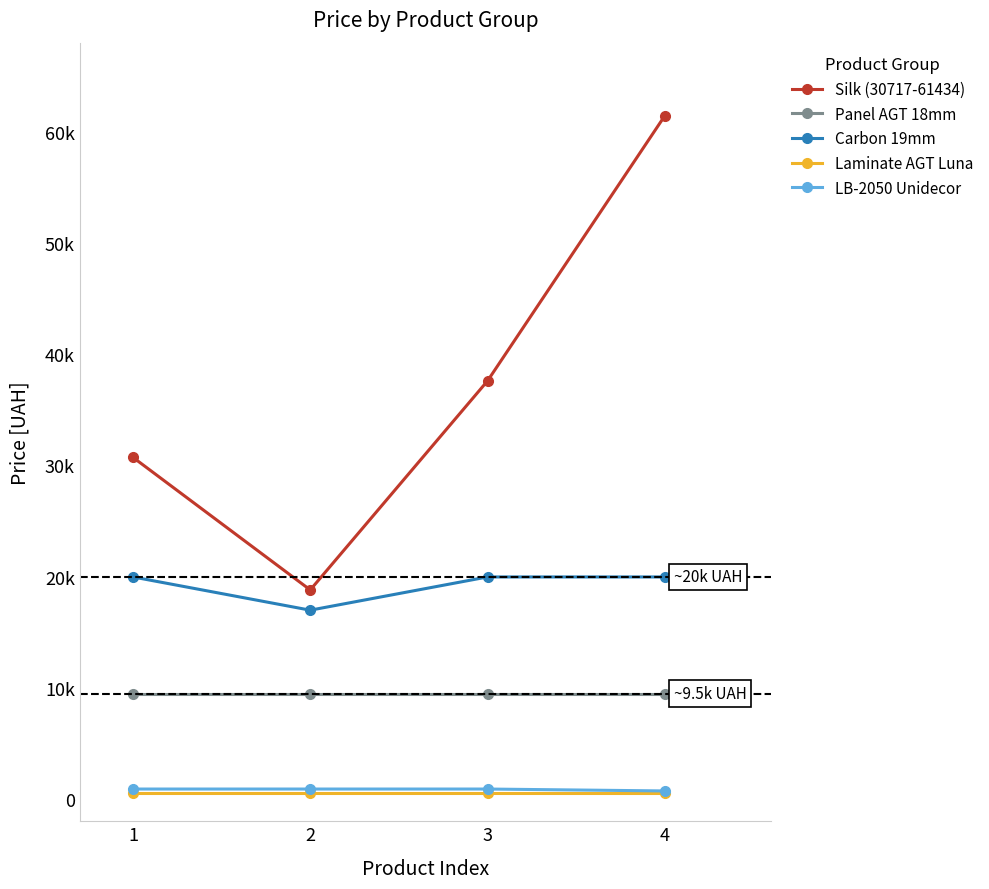

Reading left to right, what are all the values shown in this chart?

Silk (30717-61434): 1=30717.1	2=18796.8	3=37593.6	4=61434.3
Panel AGT 18mm: 1=9480.1	2=9480.1	3=9480.1	4=9480.1
Carbon 19mm: 1=19964.2	2=16976.3	3=19964.2	4=19964.2
Laminate AGT Luna: 1=539.0	2=539.0	3=539.0	4=539.0
LB-2050 Unidecor: 1=895.9	2=895.9	3=895.9	4=724.5